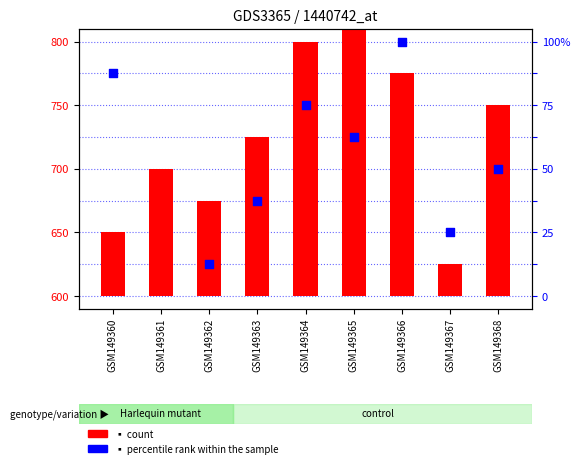

Between GSM149361 and GSM149360, which is larger?

GSM149361